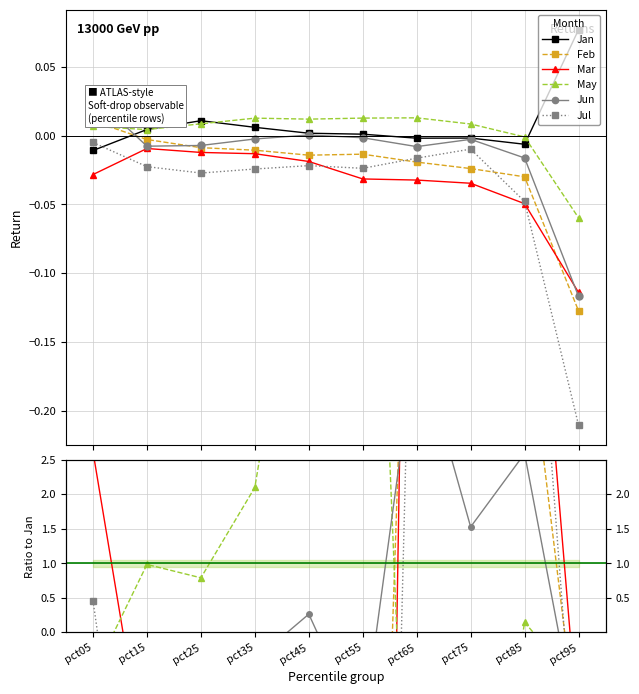

What is the minimum value shown in the chart?

-29.6